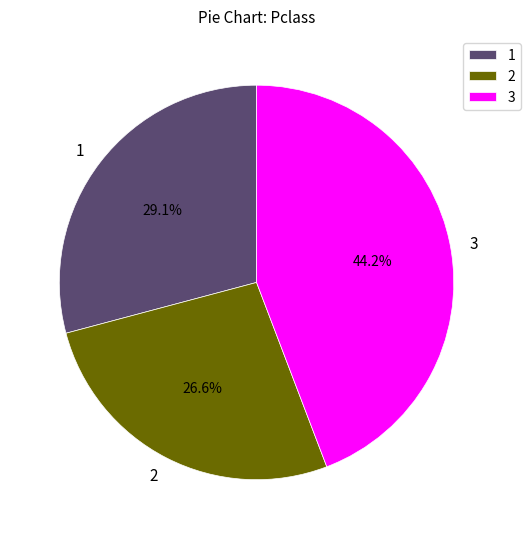

Combined, what portion of the pie is 2 and 1?

55.8%